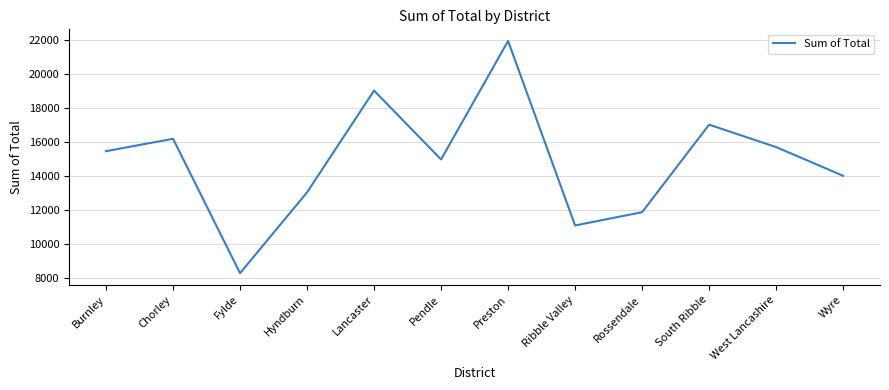

How many values are below 15454?

6